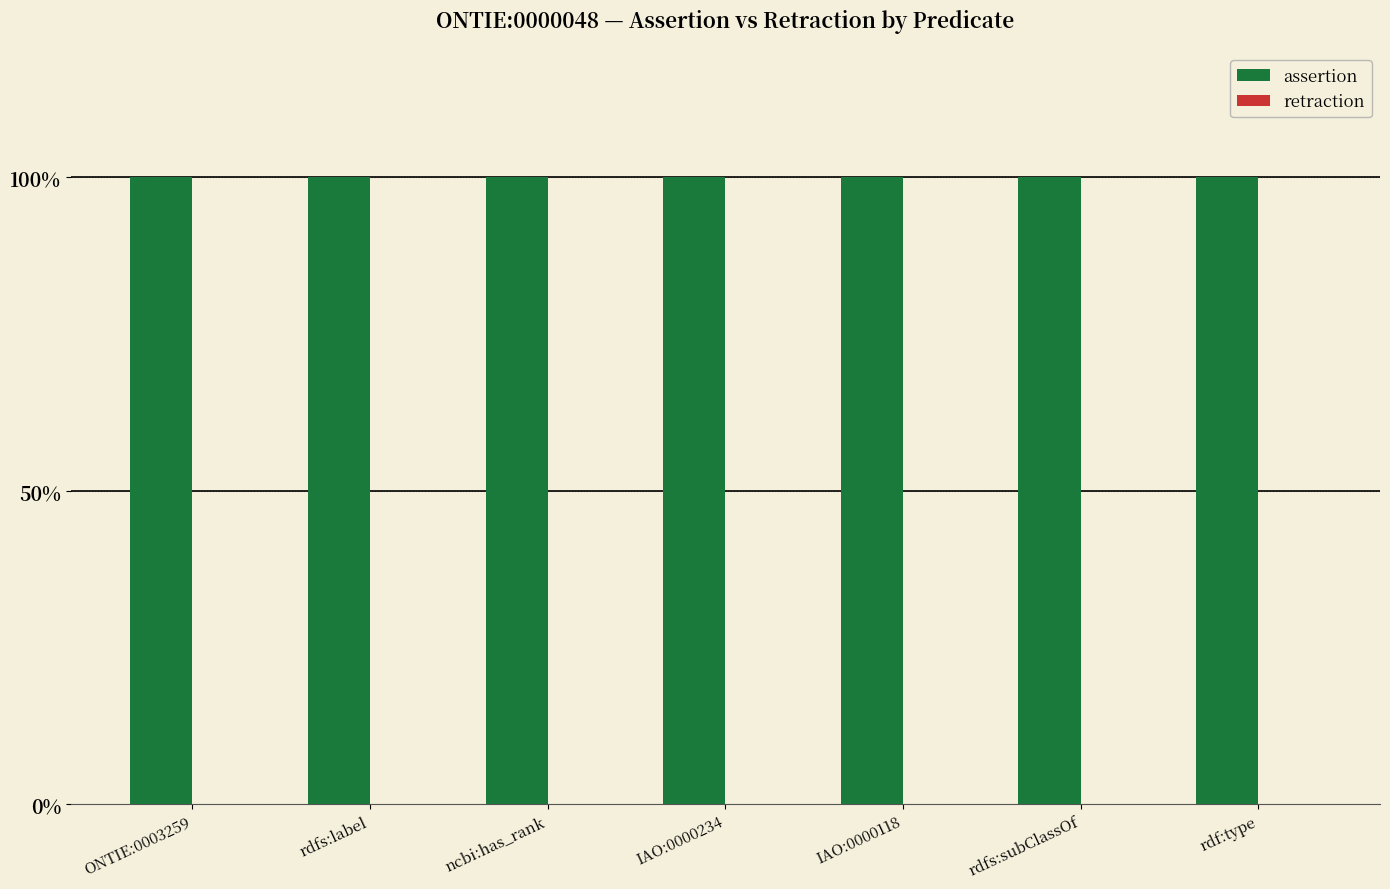

Between ncbi:has_rank and rdfs:subClassOf, which series saw the biggest shift?

assertion